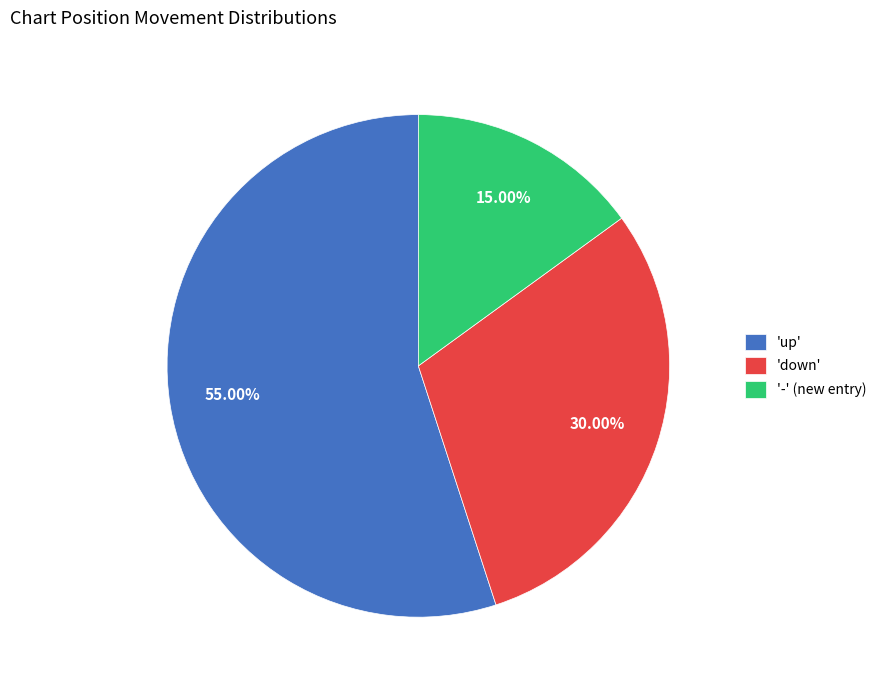

Is there any slice that represents more than half of the pie?

Yes